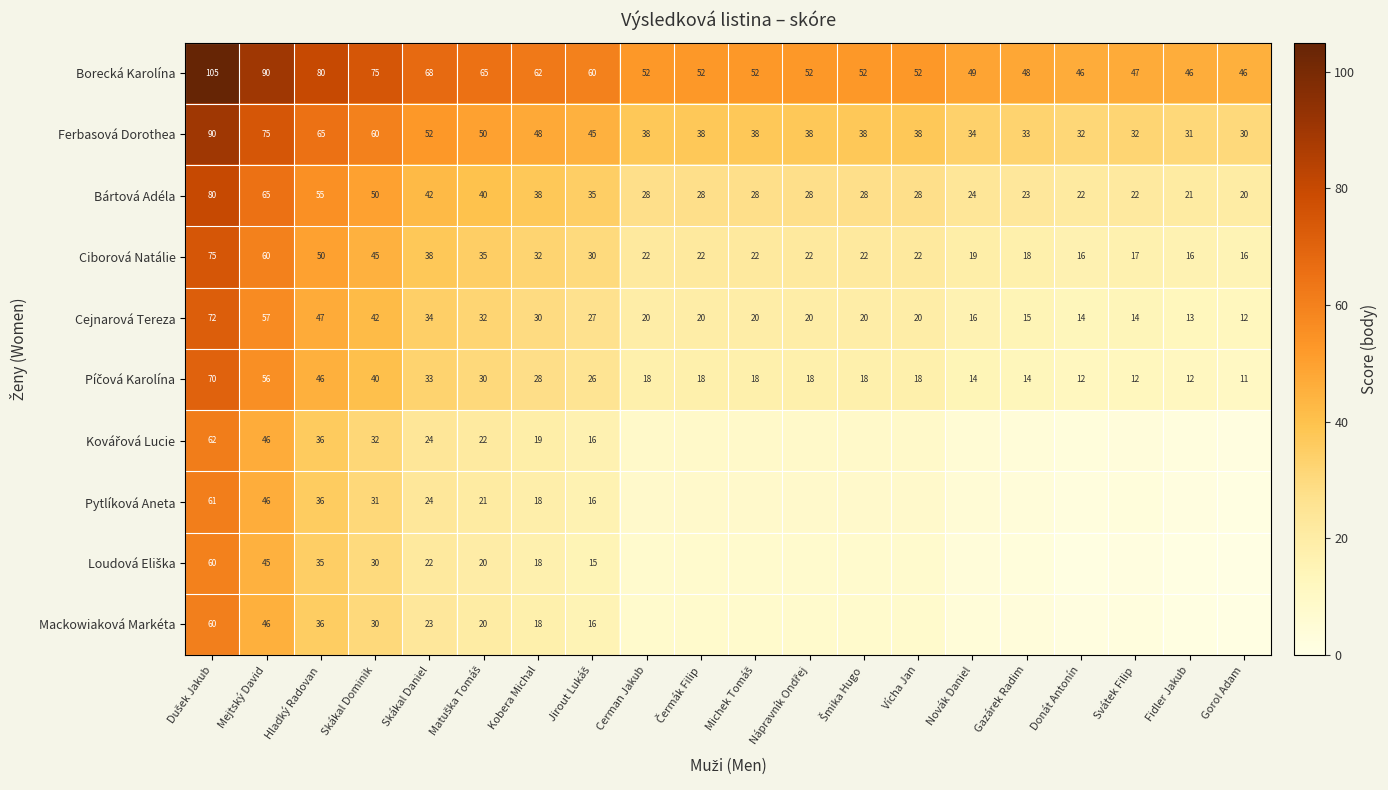

What is the sum of the Bártová Adéla values at Kobera Michal and Gorol Adam?

58.0